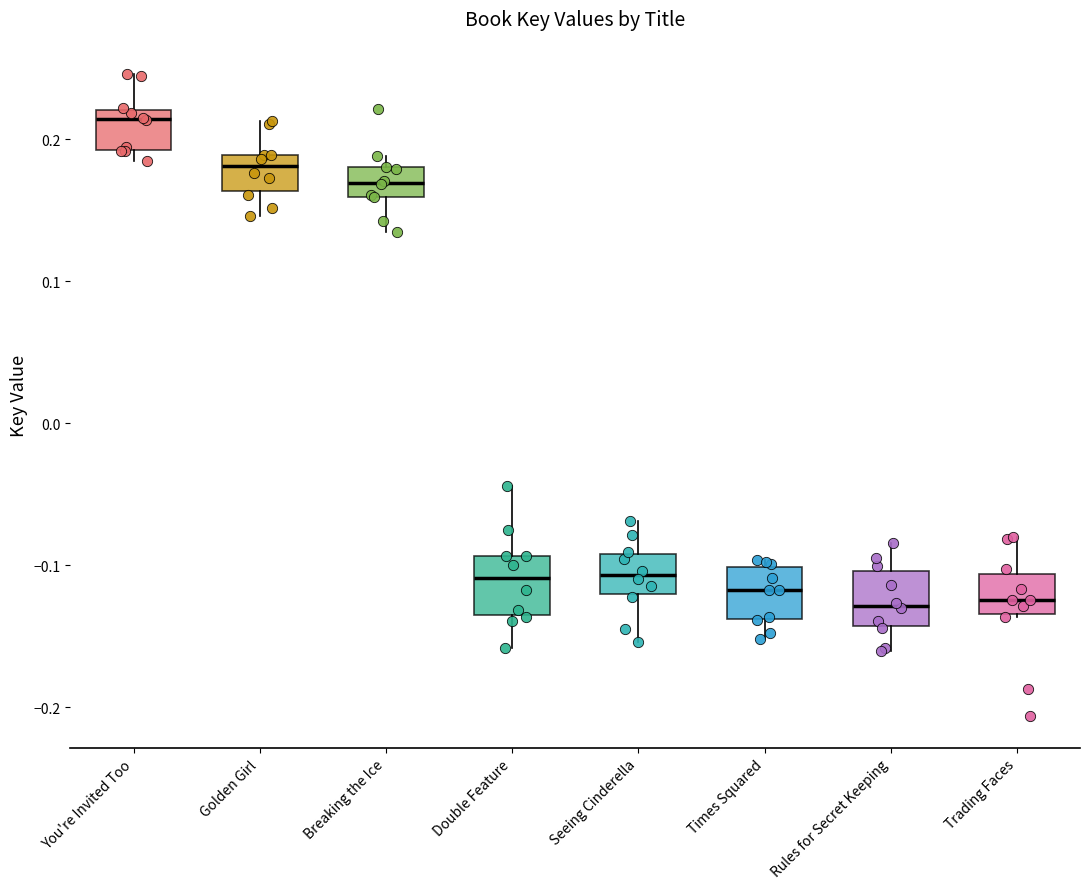

Reading left to right, read every box against the y-axis: the position of its median line, the range the box covers, and the ends of its whiskers. The values are not printed on the chart, so give them approximately, as read against the axis.

You're Invited Too: median 0.21, box 0.19 to 0.22, whiskers 0.18 to 0.25
Golden Girl: median 0.18, box 0.16 to 0.19, whiskers 0.15 to 0.21
Breaking the Ice: median 0.17, box 0.16 to 0.18, whiskers 0.13 to 0.19
Double Feature: median -0.11, box -0.13 to -0.09, whiskers -0.16 to -0.04
Seeing Cinderella: median -0.11, box -0.12 to -0.09, whiskers -0.15 to -0.07
Times Squared: median -0.12, box -0.14 to -0.10, whiskers -0.15 to -0.10 (just above the box's upper edge)
Rules for Secret Keeping: median -0.13, box -0.14 to -0.10, whiskers -0.16 to -0.08
Trading Faces: median -0.12, box -0.13 to -0.11, whiskers -0.14 to -0.08